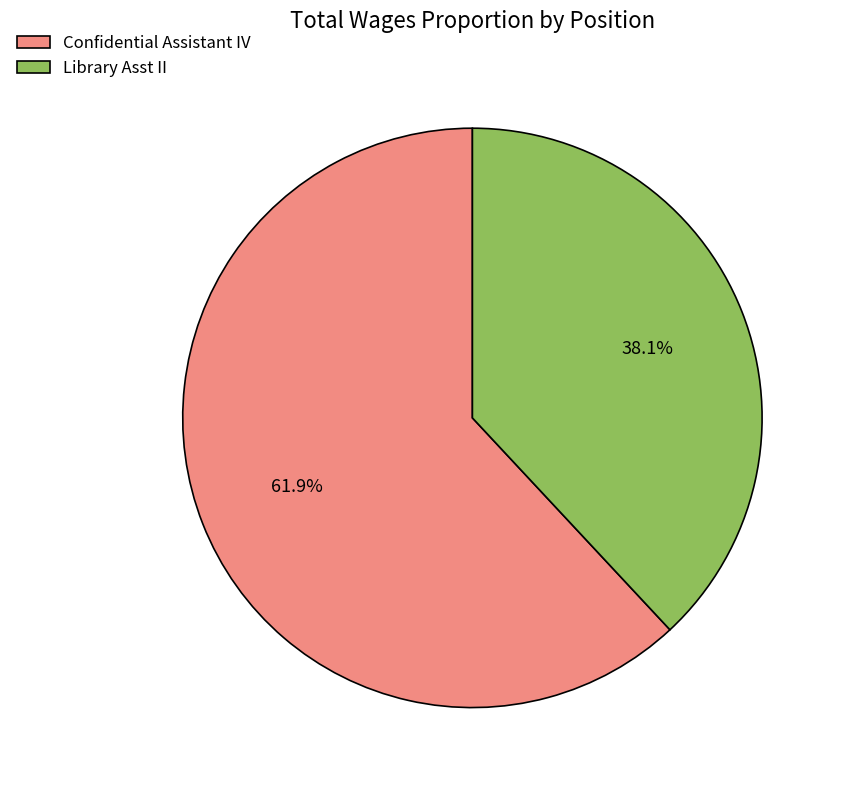

To the nearest percent, what percentage of the pie is Confidential Assistant IV?

62%